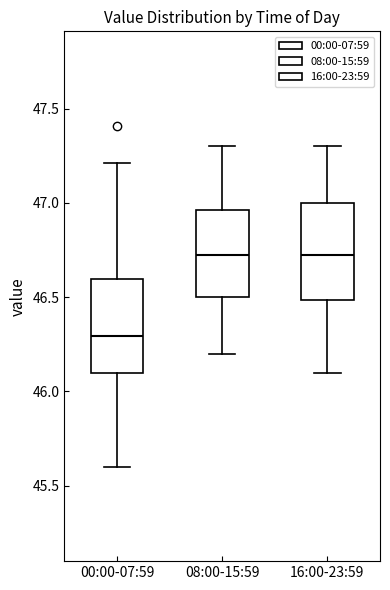

Reading left to right, transcribe this box plot: for each box, give where its median line is, the range the box spans, and where its two whiskers end, as read against the y-axis. The values are not printed on the chart, so give them approximately, as read against the axis.

00:00-07:59: median 46.30, box 46.10 to 46.60, whiskers 45.60 to 47.20
08:00-15:59: median 46.75, box 46.50 to 46.95, whiskers 46.20 to 47.30
16:00-23:59: median 46.75, box 46.50 to 47.00, whiskers 46.10 to 47.30